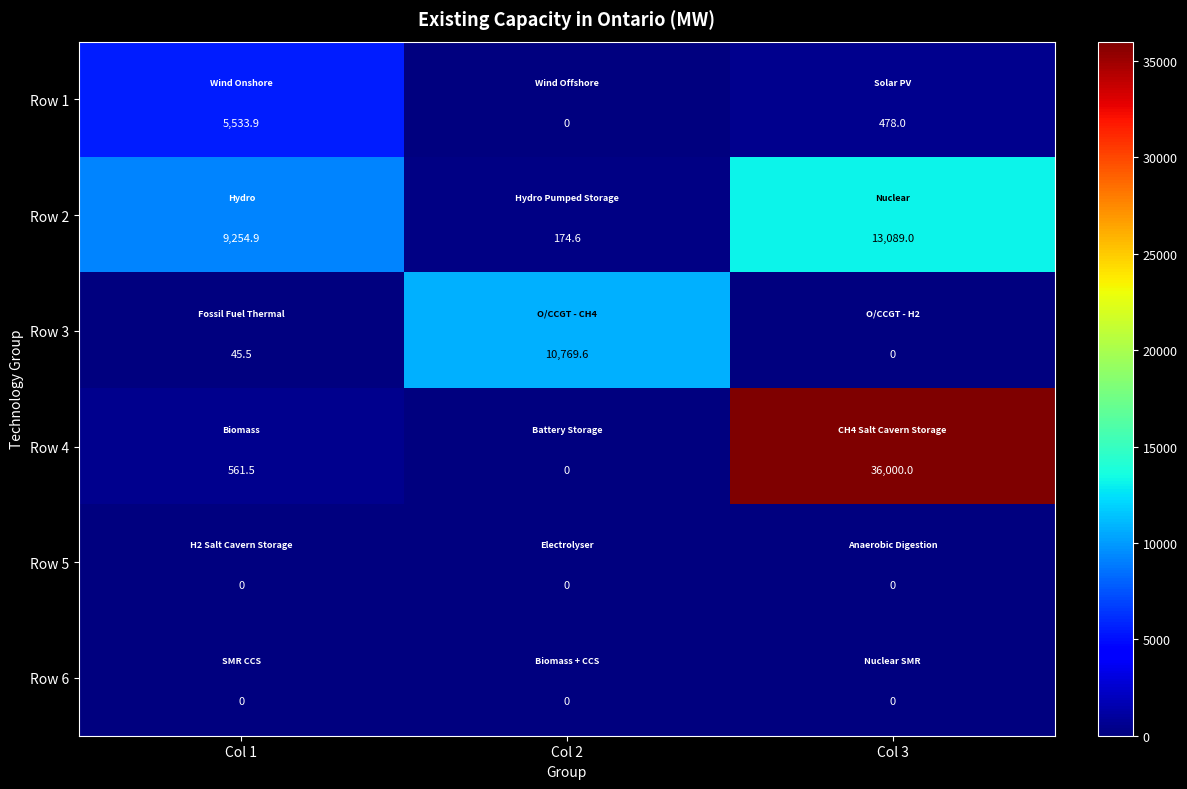

Reading left to right, transcribe all the data shown in this chart.

Row 1: 5533.9	0.0	478.0
Row 2: 9254.9	174.6	13089.0
Row 3: 45.5	10769.6	0.0
Row 4: 561.5	0.0	36000.0
Row 5: 0.0	0.0	0.0
Row 6: 0.0	0.0	0.0